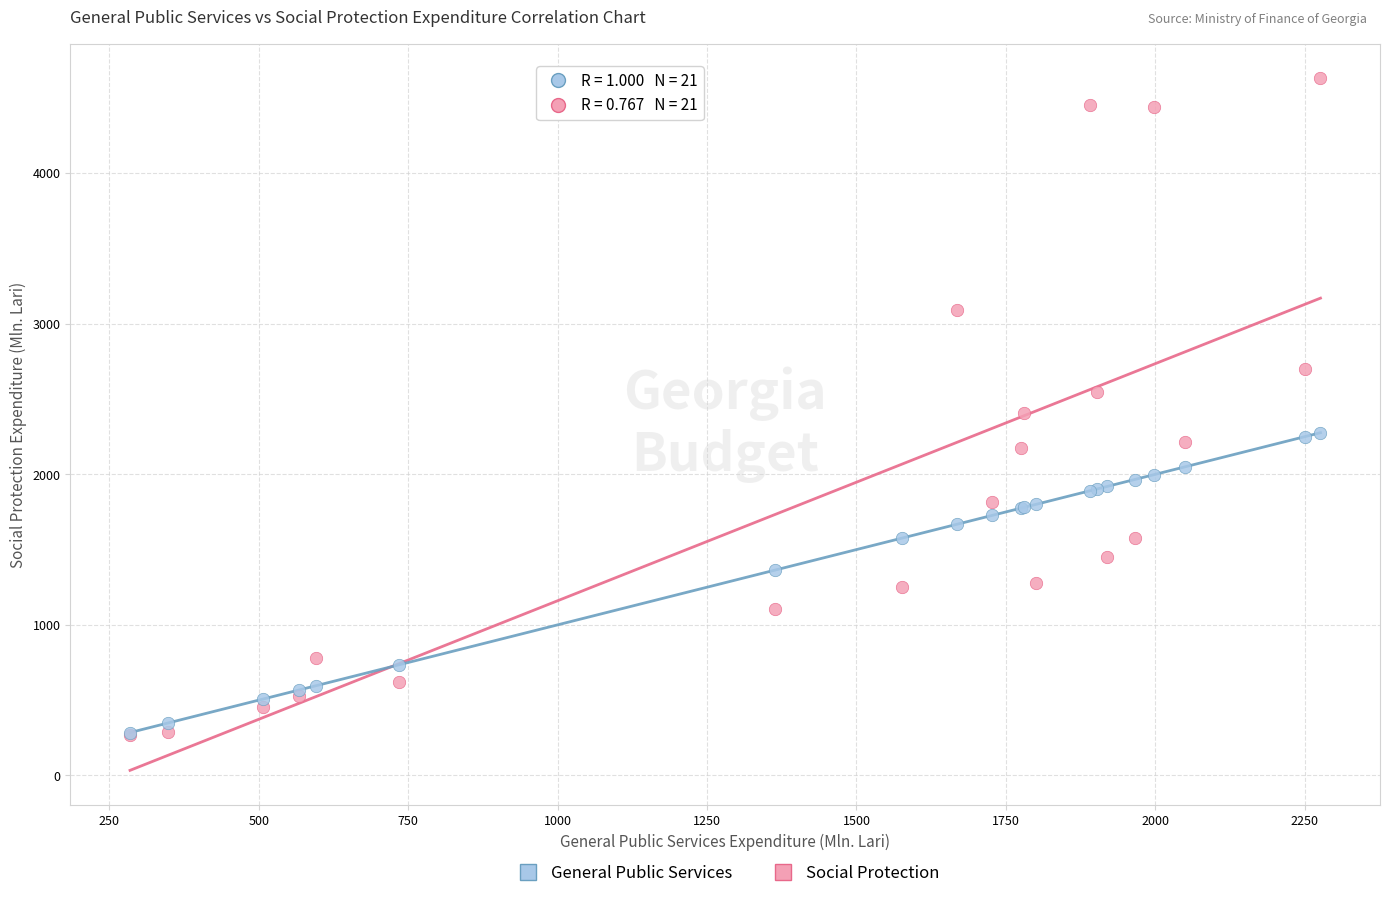

What are all the series names shown in the legend?

General Public Services, Social Protection